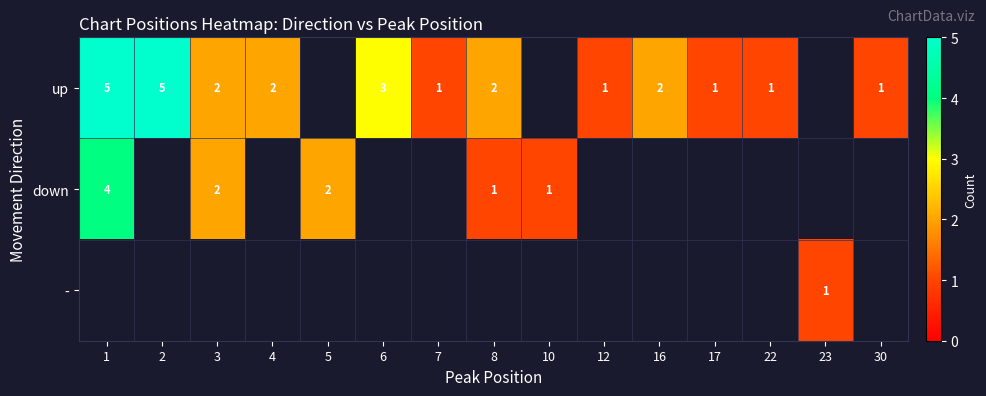

Is it true that up equals 2 at 12?

False